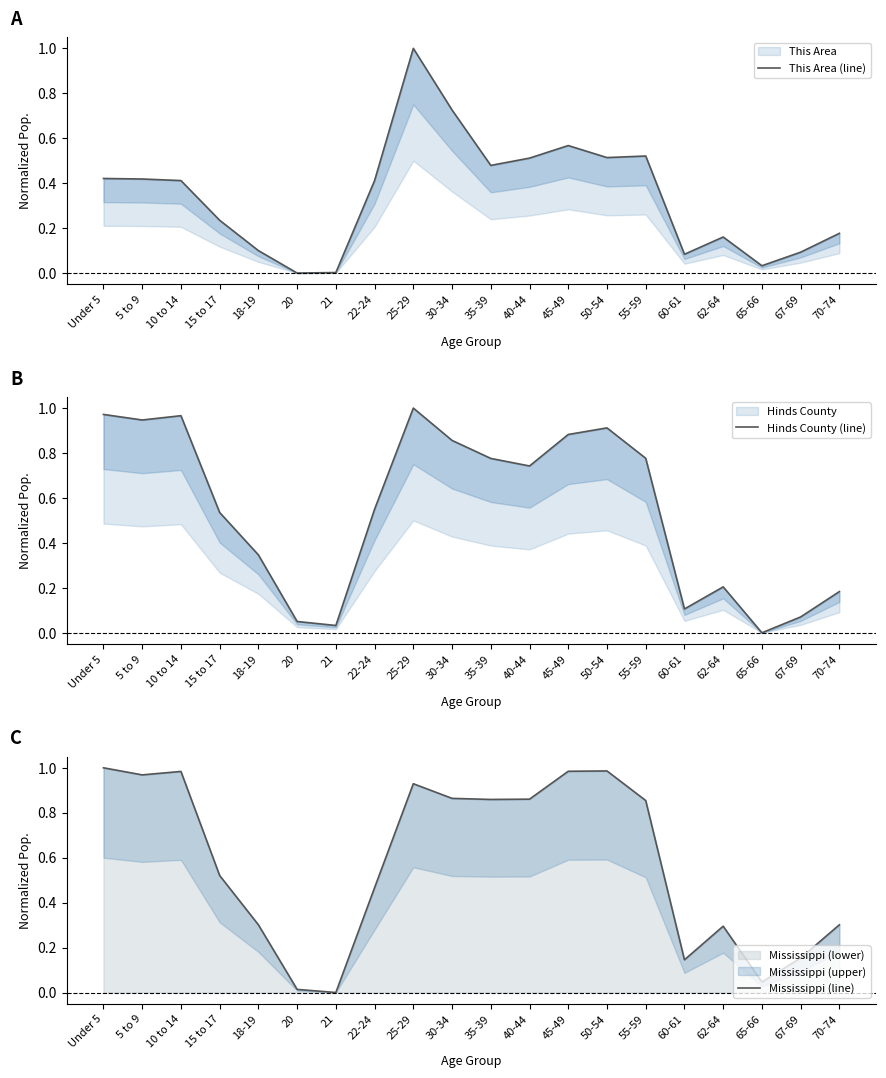

Is it true that Mississippi (line) equals 1.0 at 5 to 9?

True